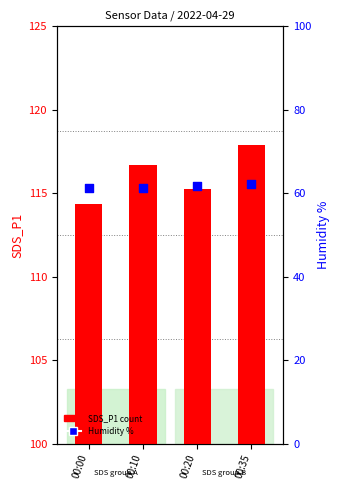

At which category is the sum across all series the highest?

00:35